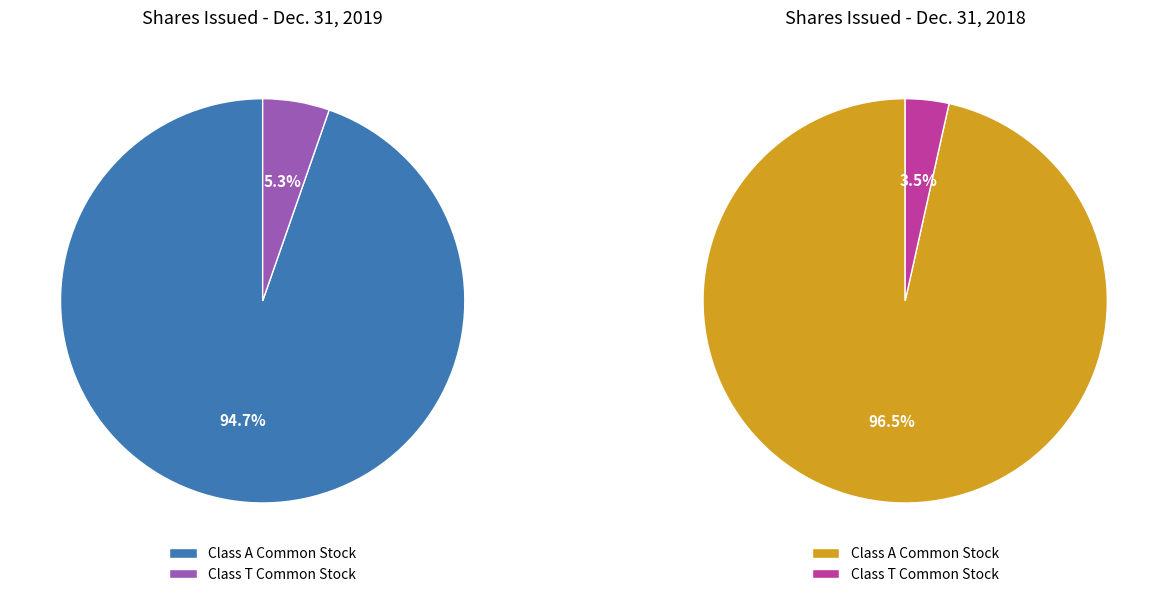

Which slice represents more than half of the pie?

Class A Common Stock